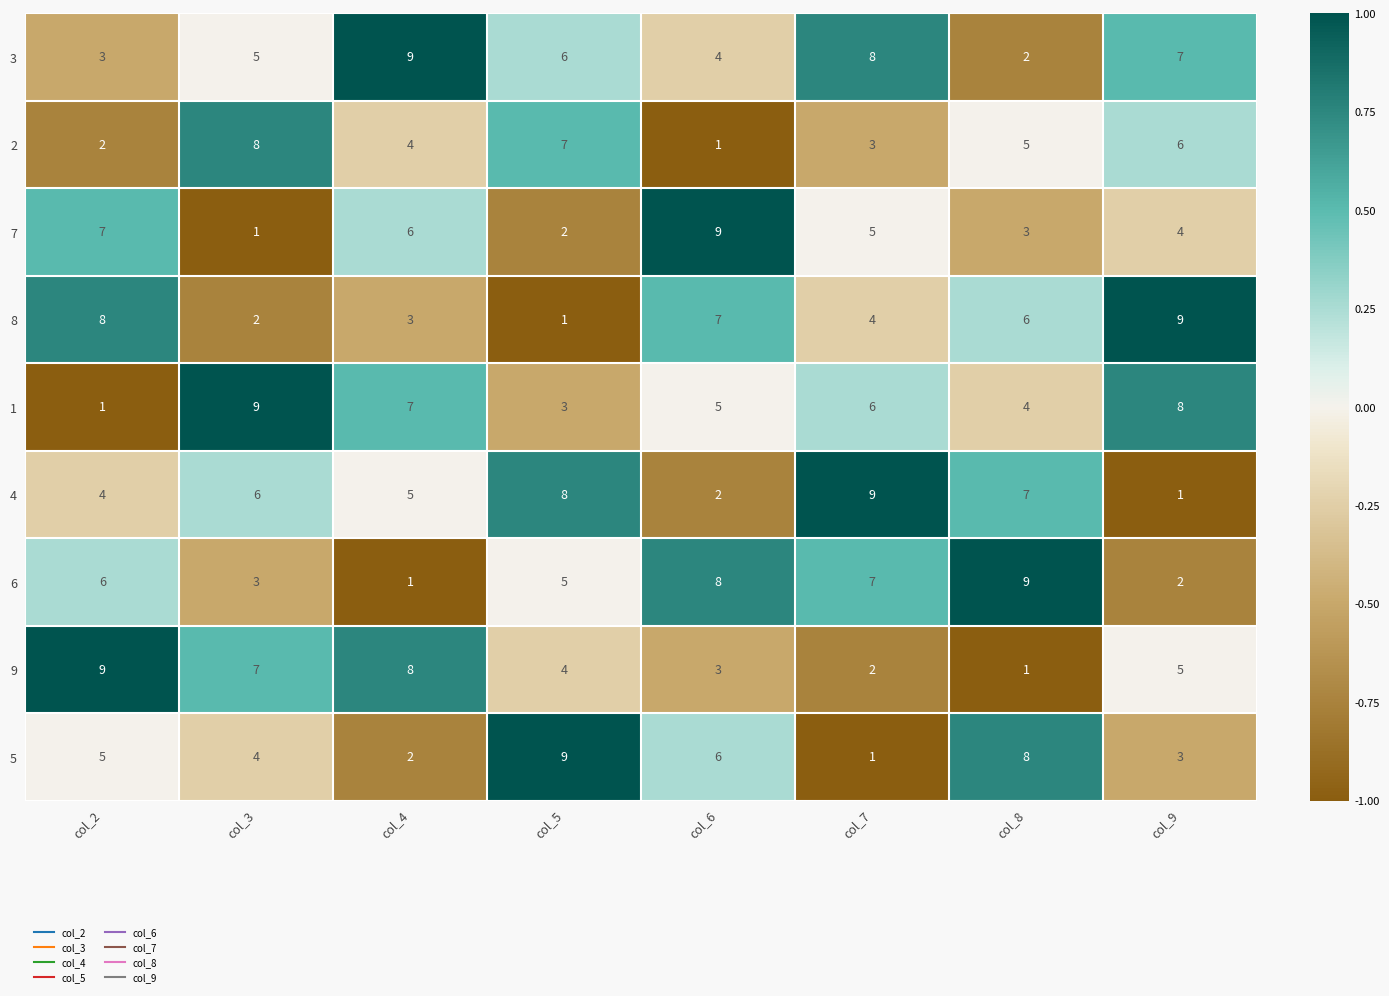

What is the difference between the 6 values at col_9 and col_7?

5